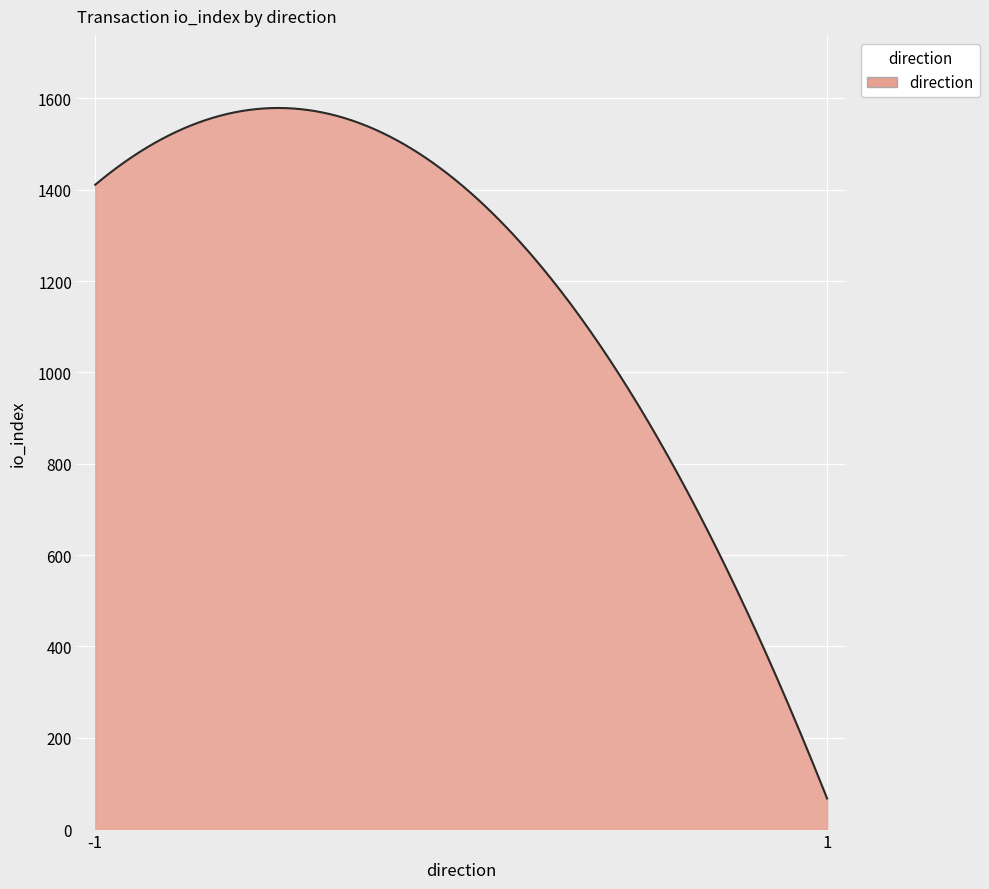

What is the maximum value shown in the chart?

1579.0